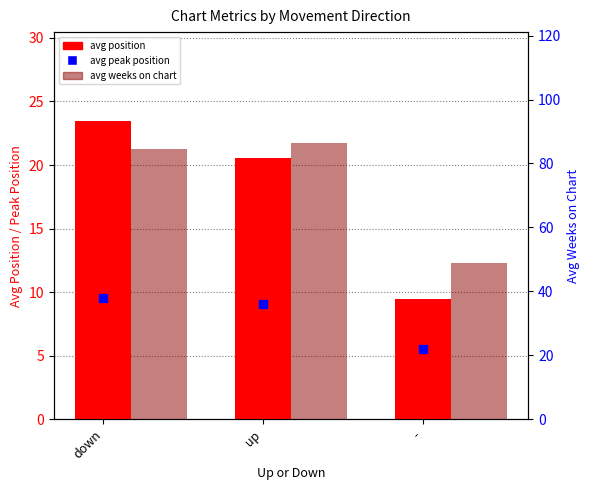

Which series has the largest Y range (max minus min)?

avg weeks on chart